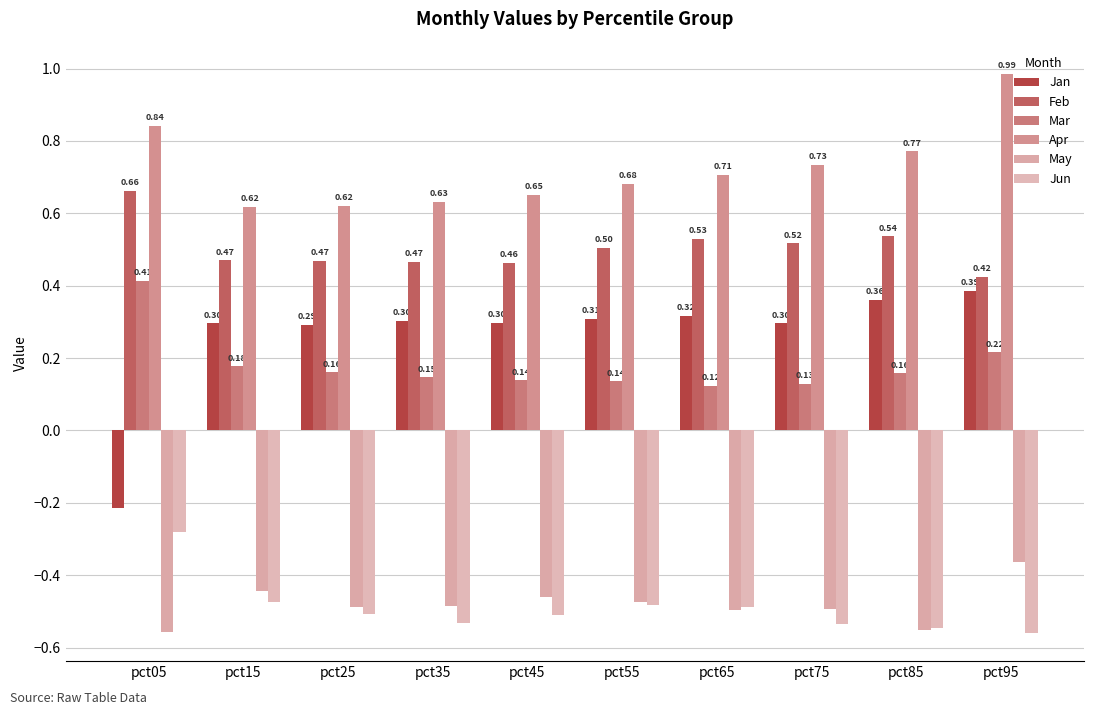

The Mar series shows 0.2 at pct25. True or false?

True